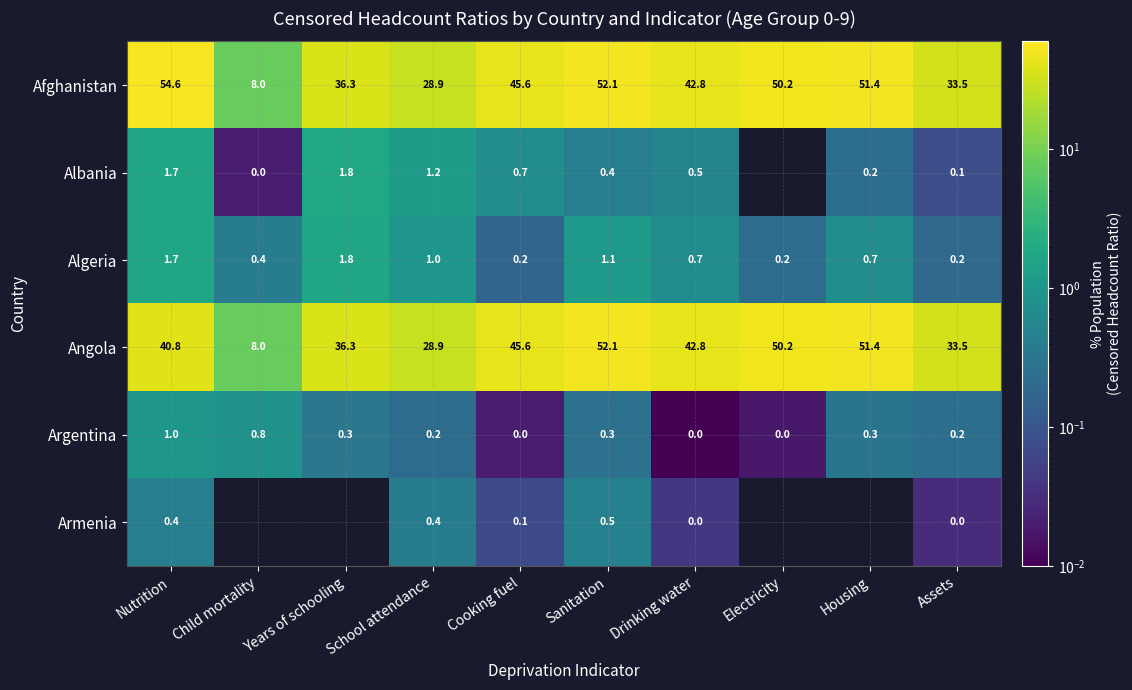

Where is Angola nearest to the value 30?

School attendance